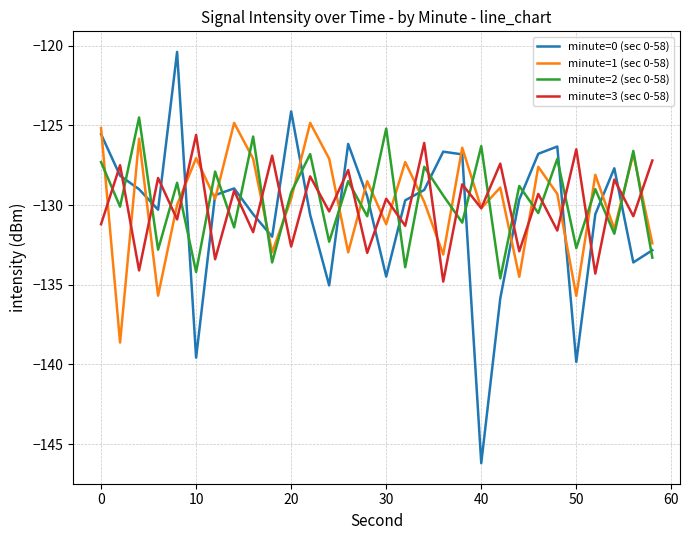

What is the average value of the minute=1 (sec 0-58) series?

-129.8